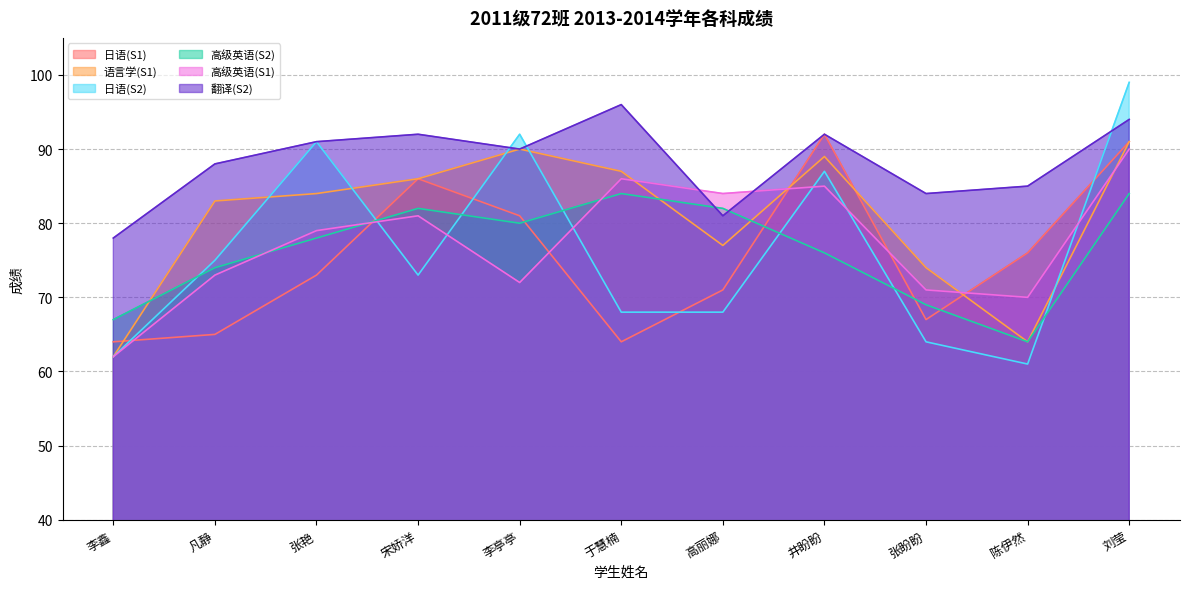

How many interior local valleys does the 高级英语(S1) series have?

3